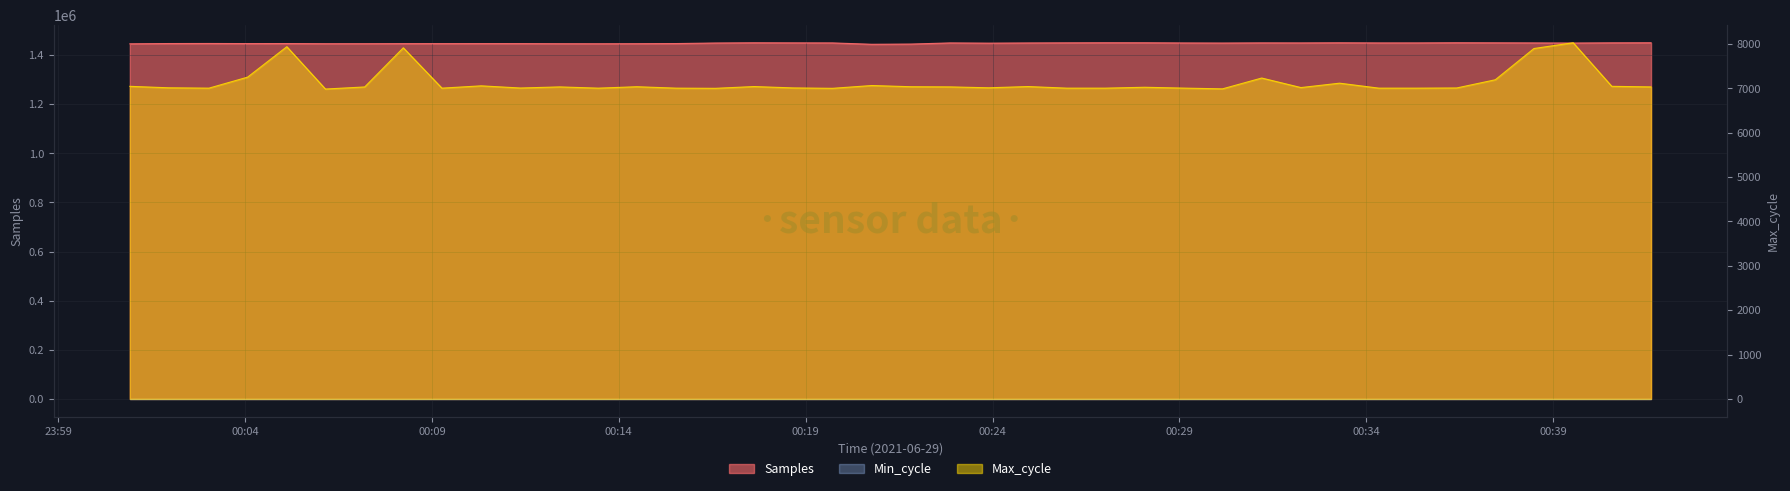

Reading left to right, extract all data points from this chart.

Samples: 1446057	1447170	1447431	1446975	1447093	1446469	1446517	1446790	1446813	1446919	1446867	1446432	1446289	1446537	1447084	1449327	1450253	1449886	1449691	1444147	1445066	1449681	1448755	1449542	1450020	1450370	1450292	1449568	1449182	1449841	1449669	1450201	1449656	1449706	1450365	1450065	1449689	1449219	1450044	1450335
Max_cycle: 7045	7012	7004	7252	7938	6984	7031	7913	7004	7056	7007	7032	7004	7036	7004	7000	7040	7009	7000	7063	7036	7032	7012	7040	7004	7004	7024	7005	6988	7232	7017	7116	7004	7004	7008	7193	7897	8027	7045	7032